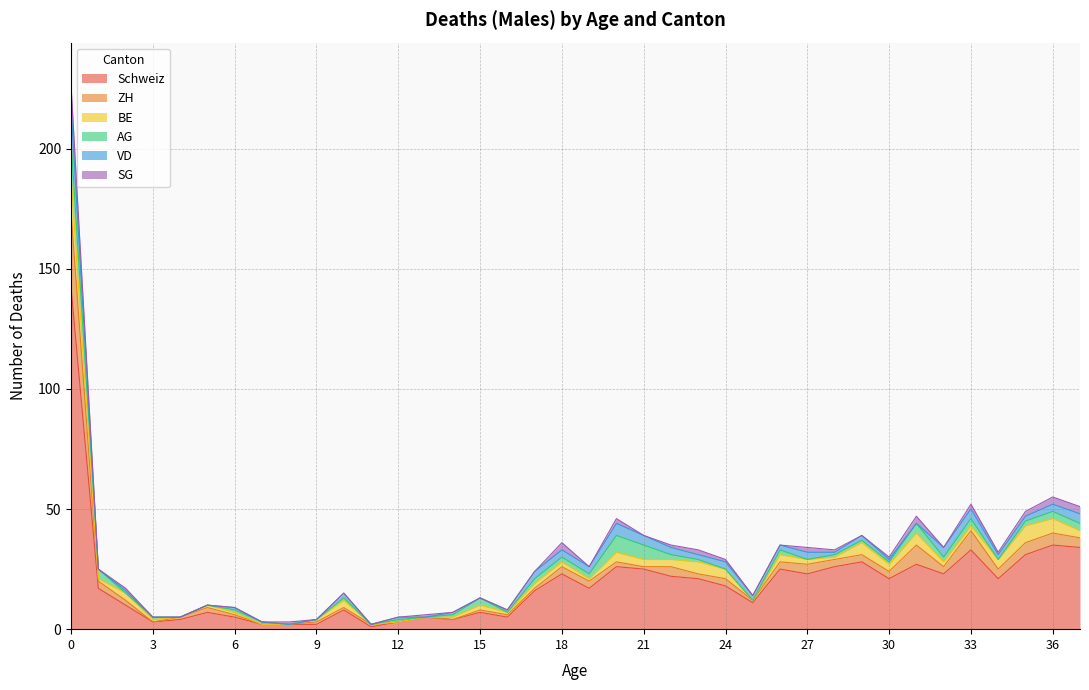

At which category does VD reach its first local peak?

2